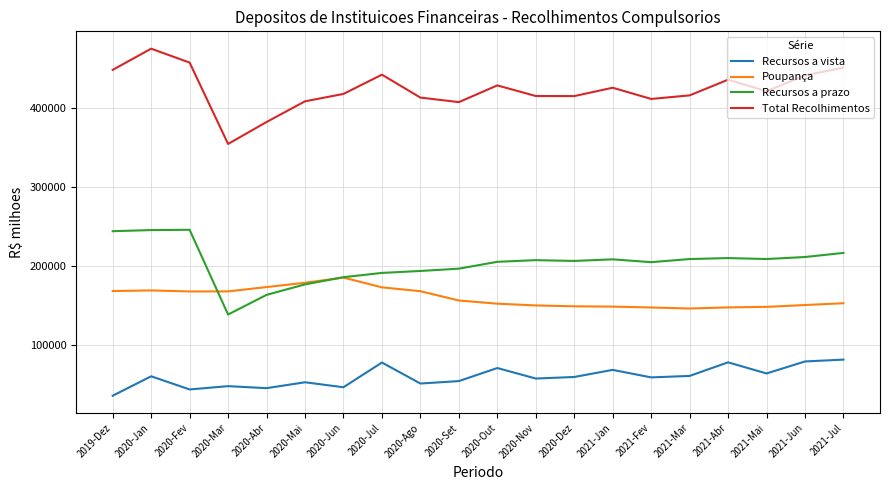

Which category has the lowest value in the Recursos a prazo series?

2020-Mar